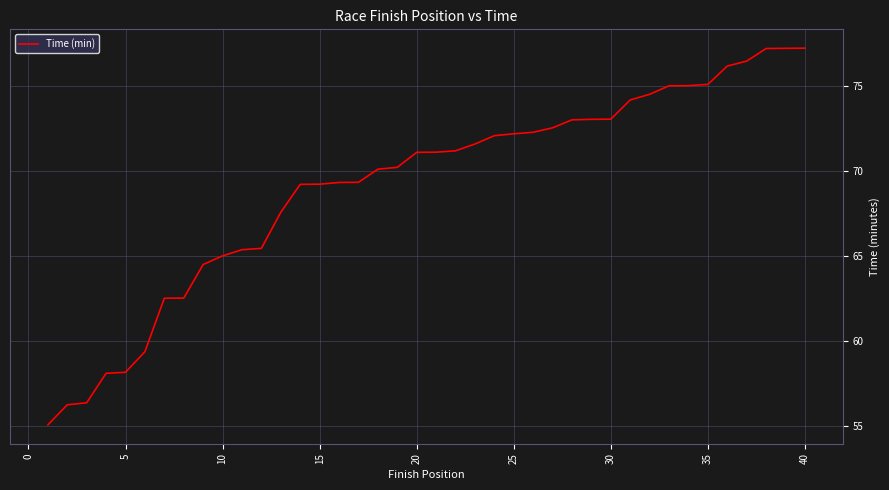

What is the maximum value shown in the chart?

77.2